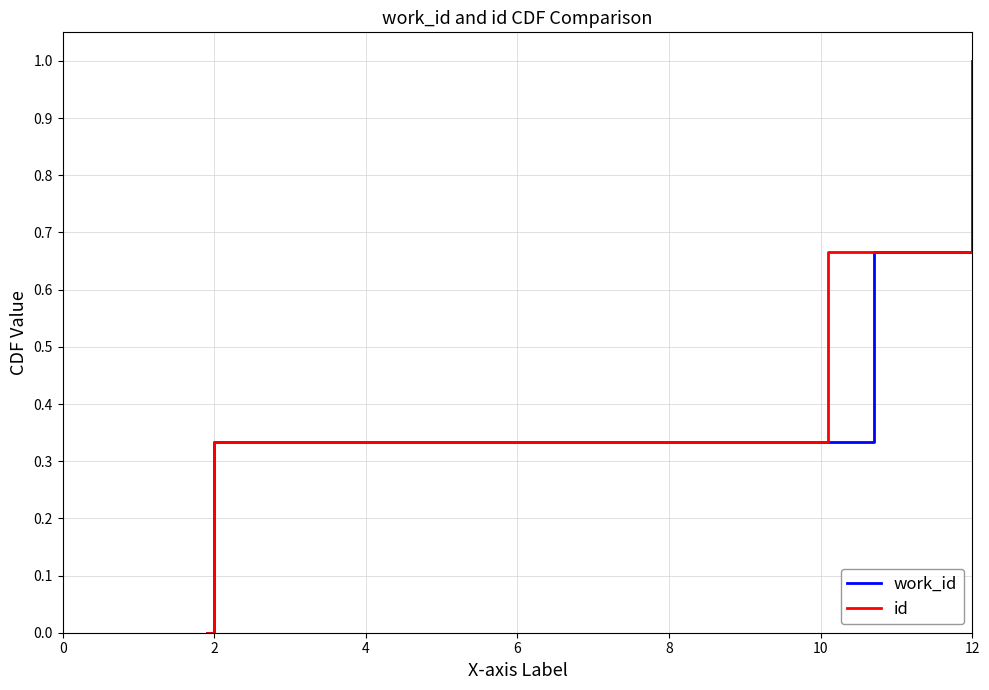

What is the greatest value displayed?

1.0